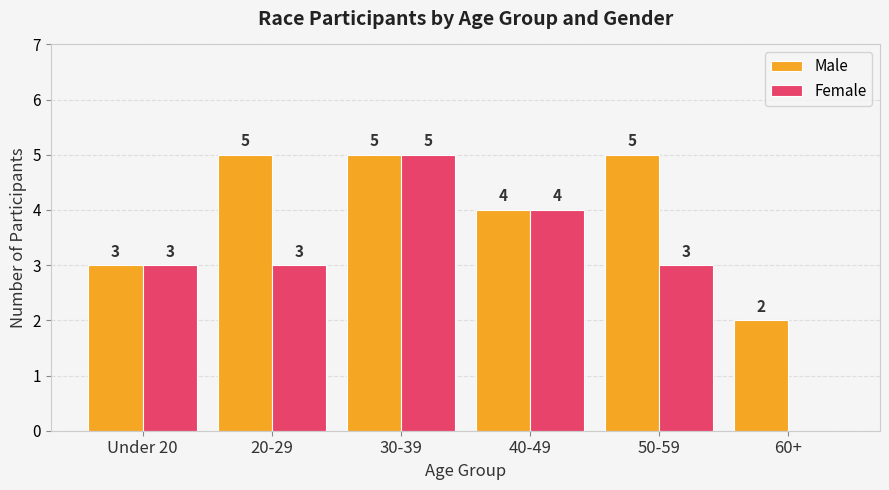

At which category is the sum across all series the highest?

30-39